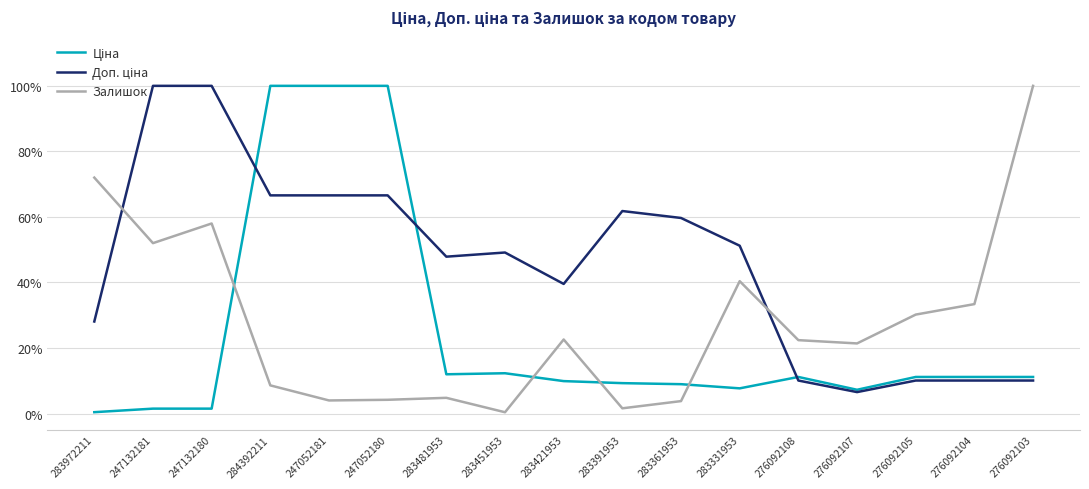

What is the spread (max minus min) of values at 276092103?

89.9